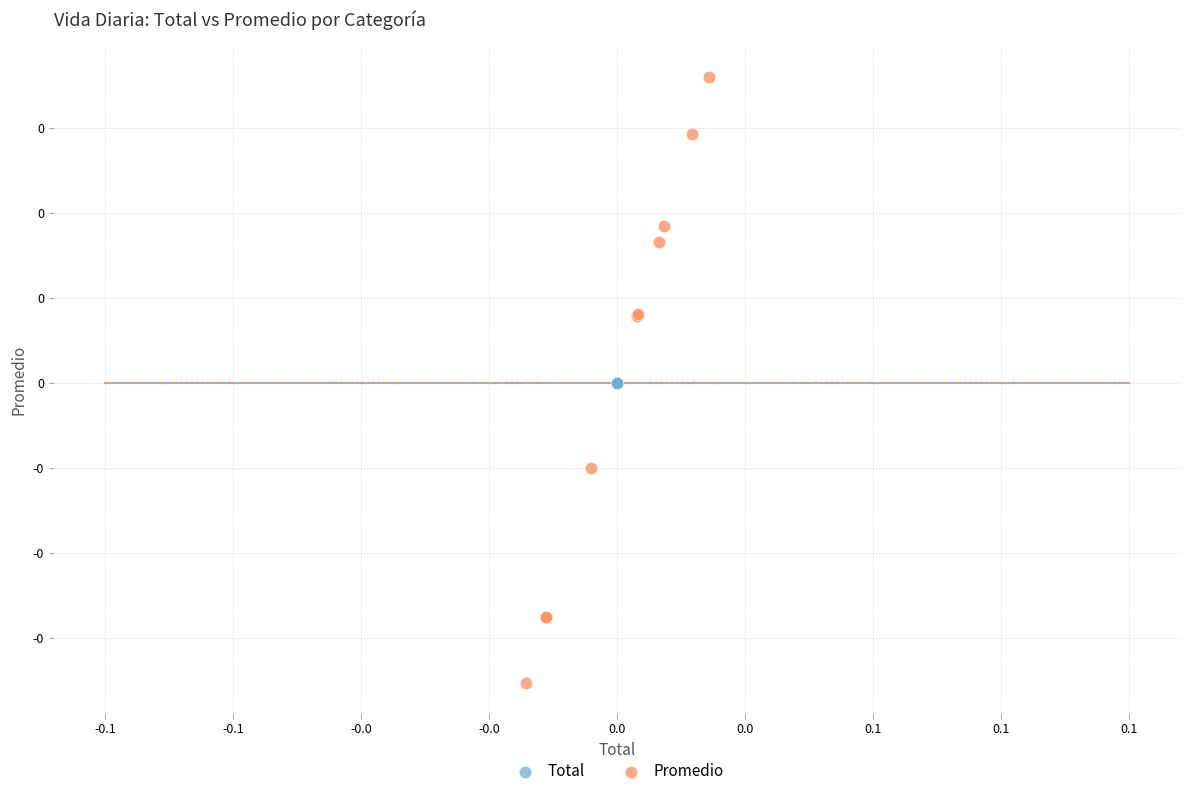

Which series contains the lowest Y value?

Promedio